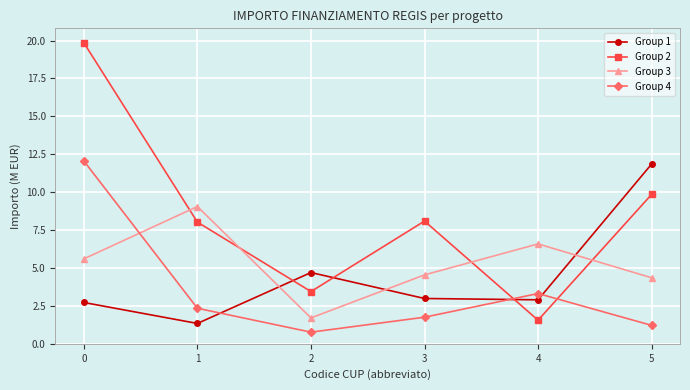

List the labels in order of Group 3 value, largest first.

1, 4, 0, 3, 5, 2